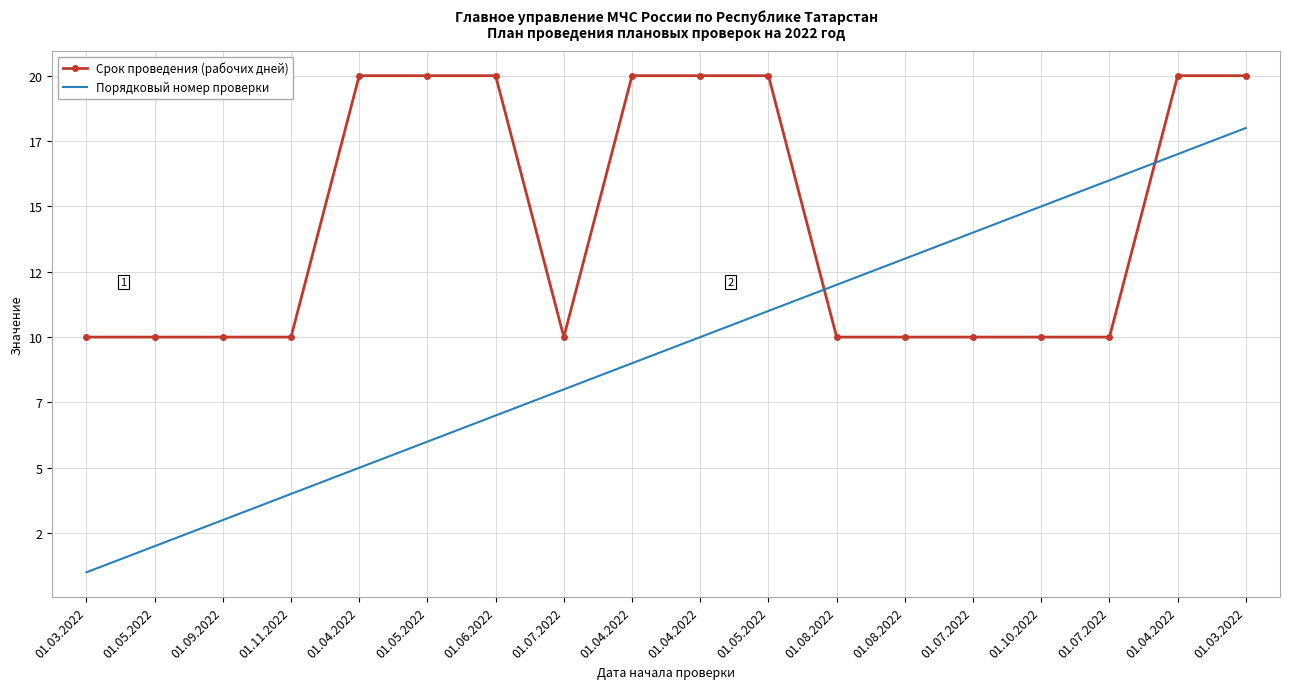

What are all the series names shown in the legend?

Срок проведения (рабочих дней), Порядковый номер проверки